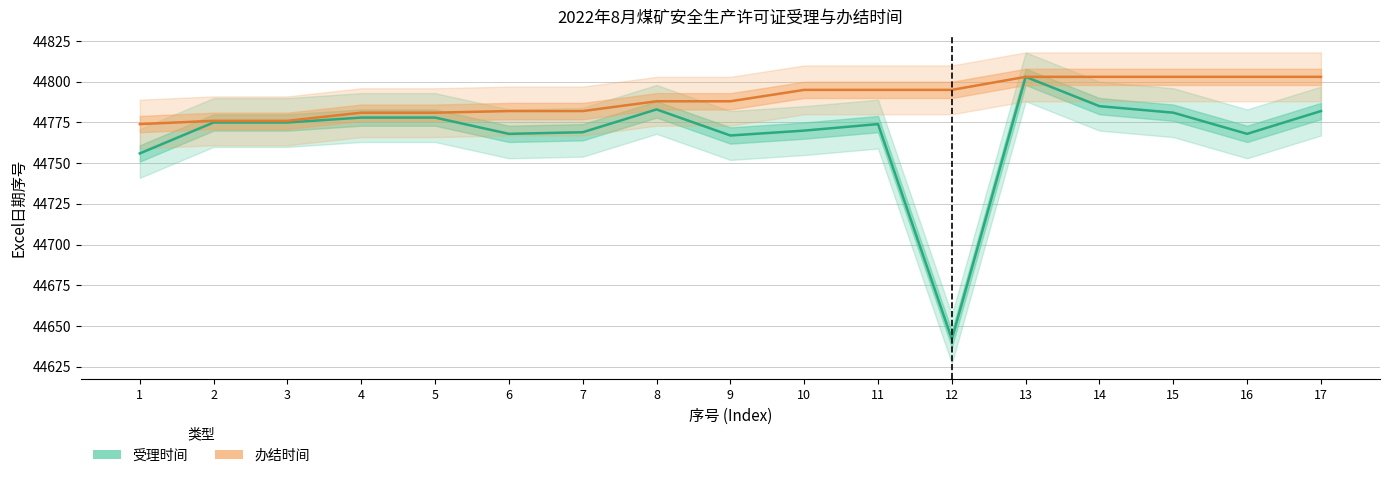

True or false: 办结时间 and 受理时间 cross at least once.

False